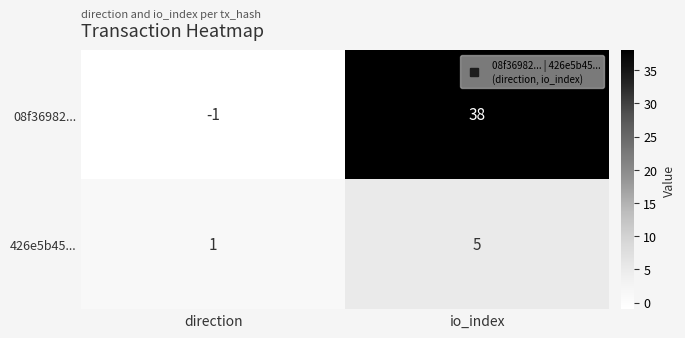

Is it true that 426e5b45... equals 1 at direction?

True